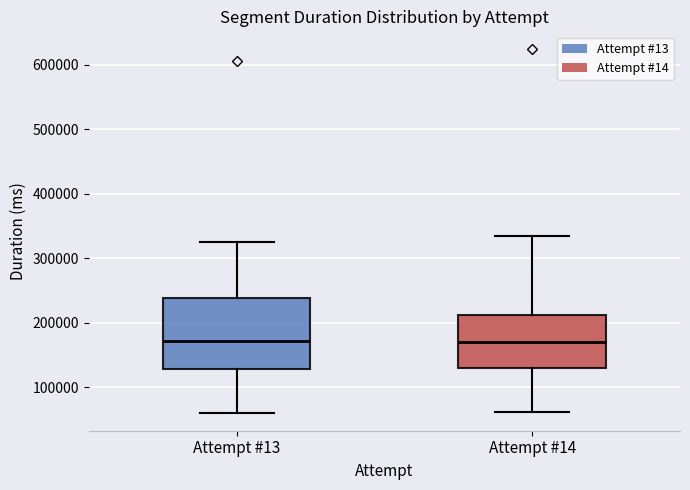

Reading left to right, transcribe this box plot: for each box, give where its median line is, the range the box spans, and where its two whiskers end, as read against the y-axis. The values are not printed on the chart, so give them approximately, as read against the axis.

Attempt #13: median 170000, box 130000 to 240000, whiskers 60000 to 320000
Attempt #14: median 170000, box 130000 to 210000, whiskers 60000 to 330000